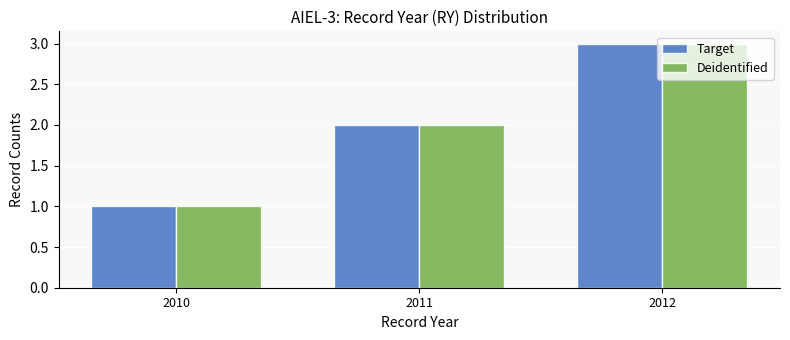

Are the bars horizontal?

No